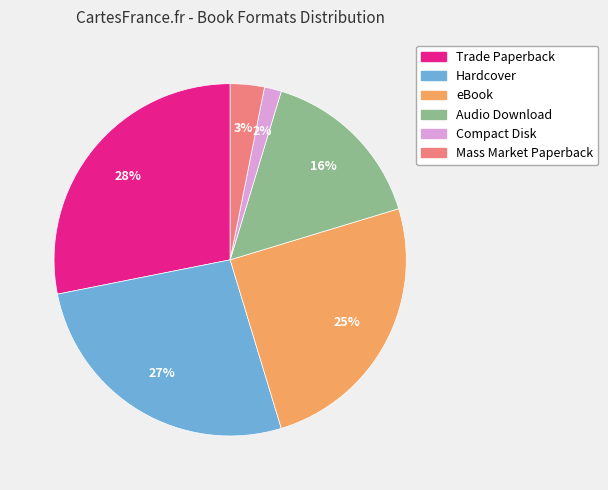

What is the largest slice in the pie chart?

Trade Paperback